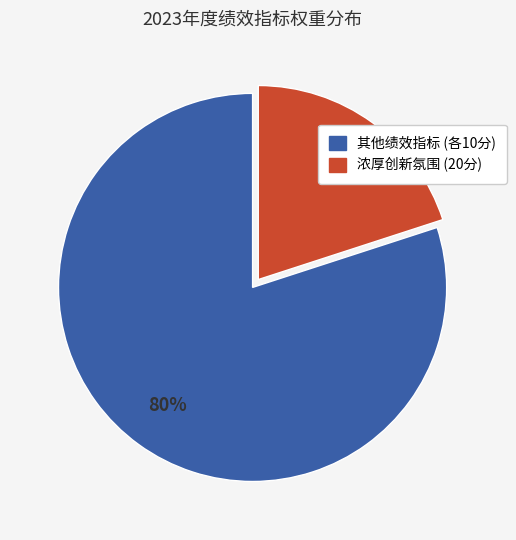

To the nearest percent, what is the average slice percentage?

50%